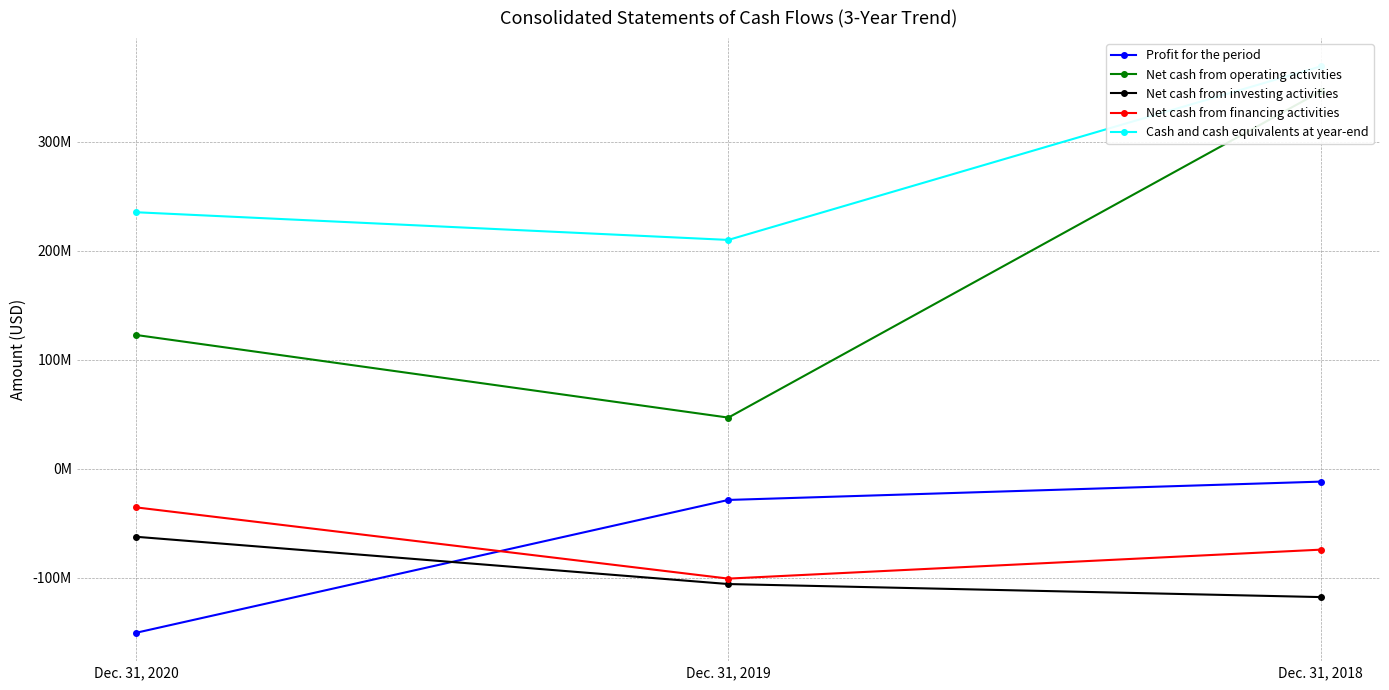

The Net cash from financing activities series shows -126146262 at Dec. 31, 2018. True or false?

False